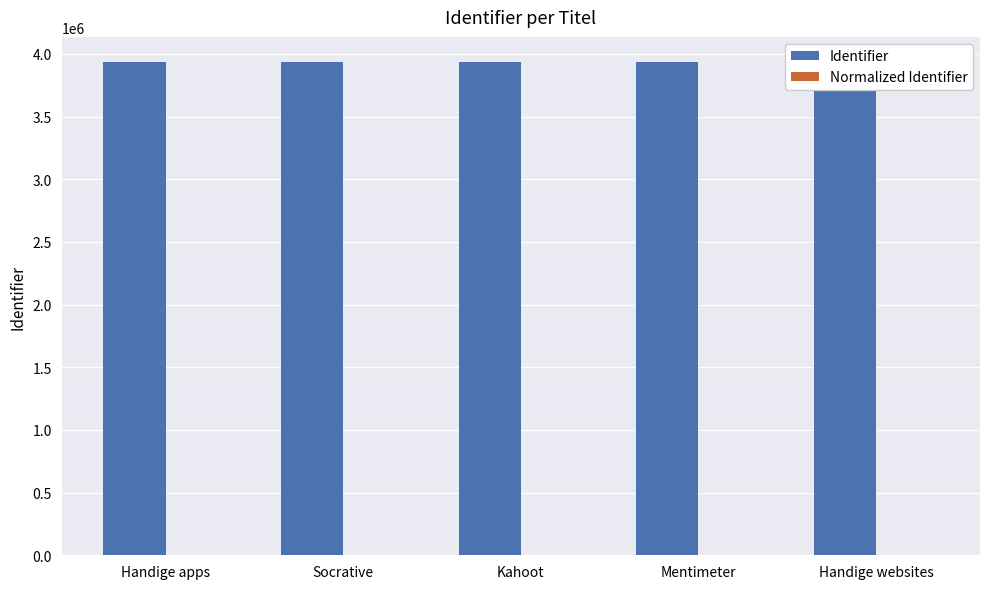

What is the sum of all Identifier values?

19696217.0